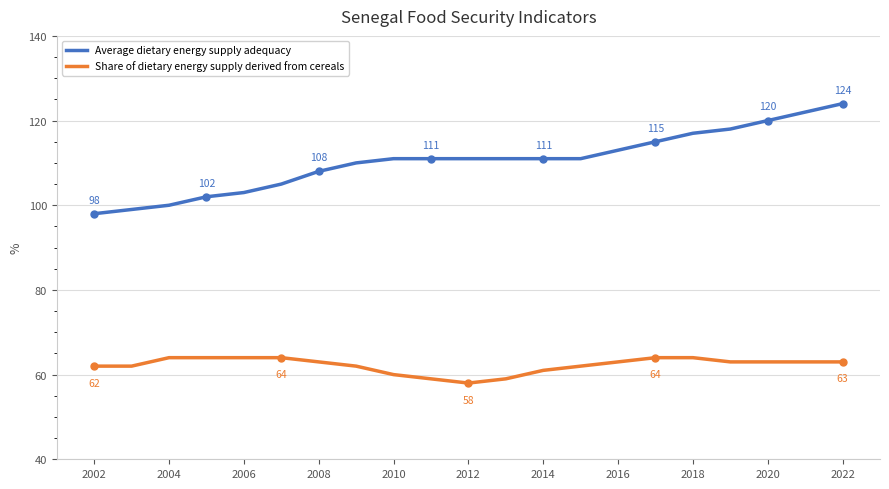

True or false: Share of dietary energy supply derived from cereals and Average dietary energy supply adequacy intersect in this chart.

False